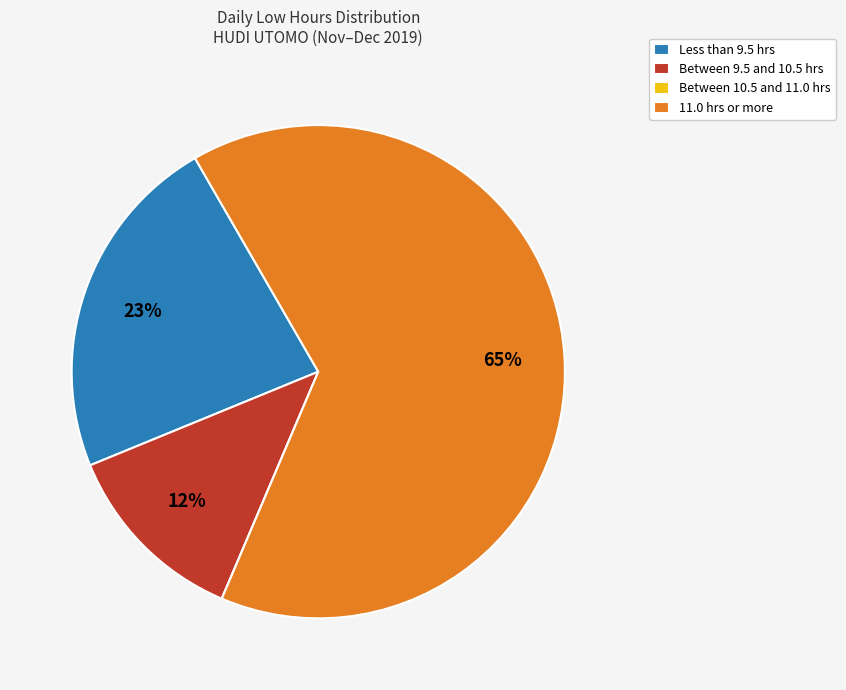

Is the sum of 11.0 hrs or more and Less than 9.5 hrs greater than half?

Yes